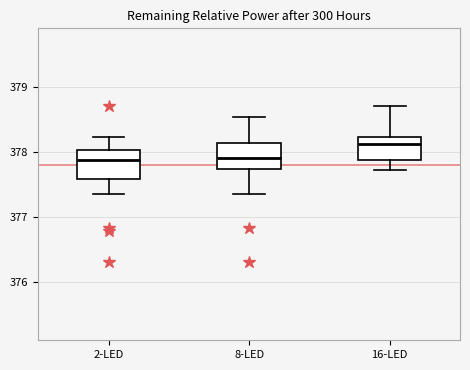

Which box's median line is the highest?

16-LED